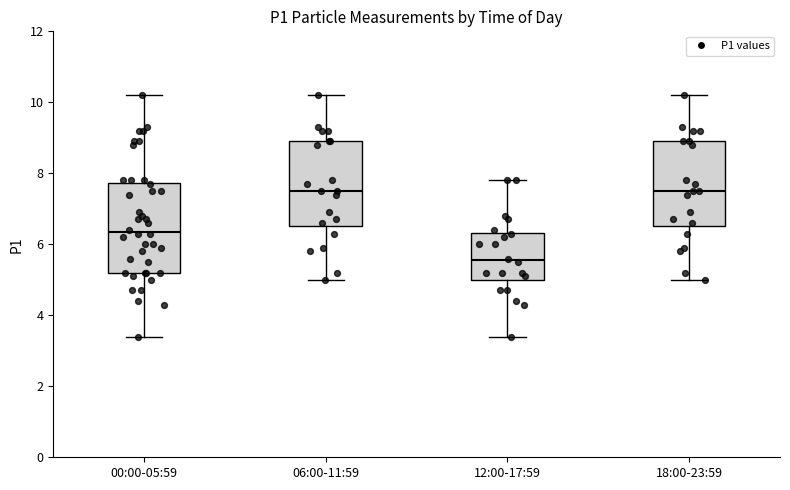

Reading left to right, read every box against the y-axis: the position of its median line, the range the box covers, and the ends of its whiskers. The values are not printed on the chart, so give them approximately, as read against the axis.

00:00-05:59: median 6.4, box 5.2 to 7.8, whiskers 3.4 to 10.2
06:00-11:59: median 7.6, box 6.6 to 9.0, whiskers 5.0 to 10.2
12:00-17:59: median 5.6, box 5.0 to 6.4, whiskers 3.4 to 7.8
18:00-23:59: median 7.6, box 6.6 to 9.0, whiskers 5.0 to 10.2